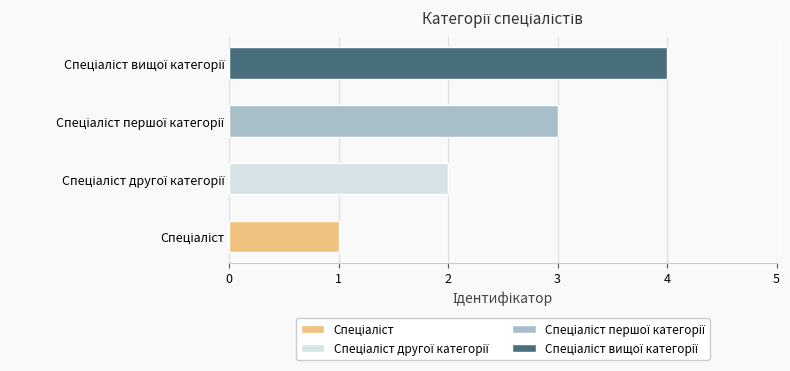

What is the greatest value displayed?

4